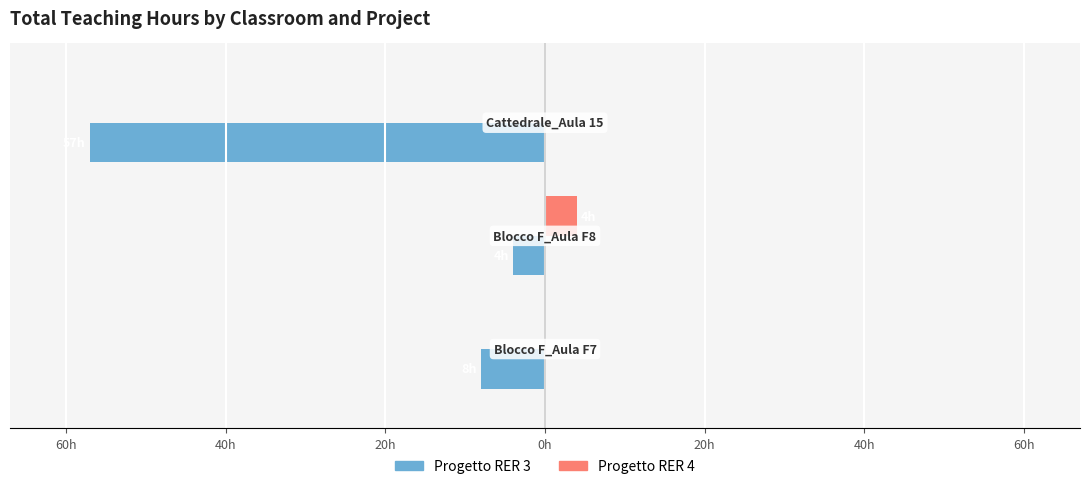

What are all the series names shown in the legend?

Progetto RER 3, Progetto RER 4